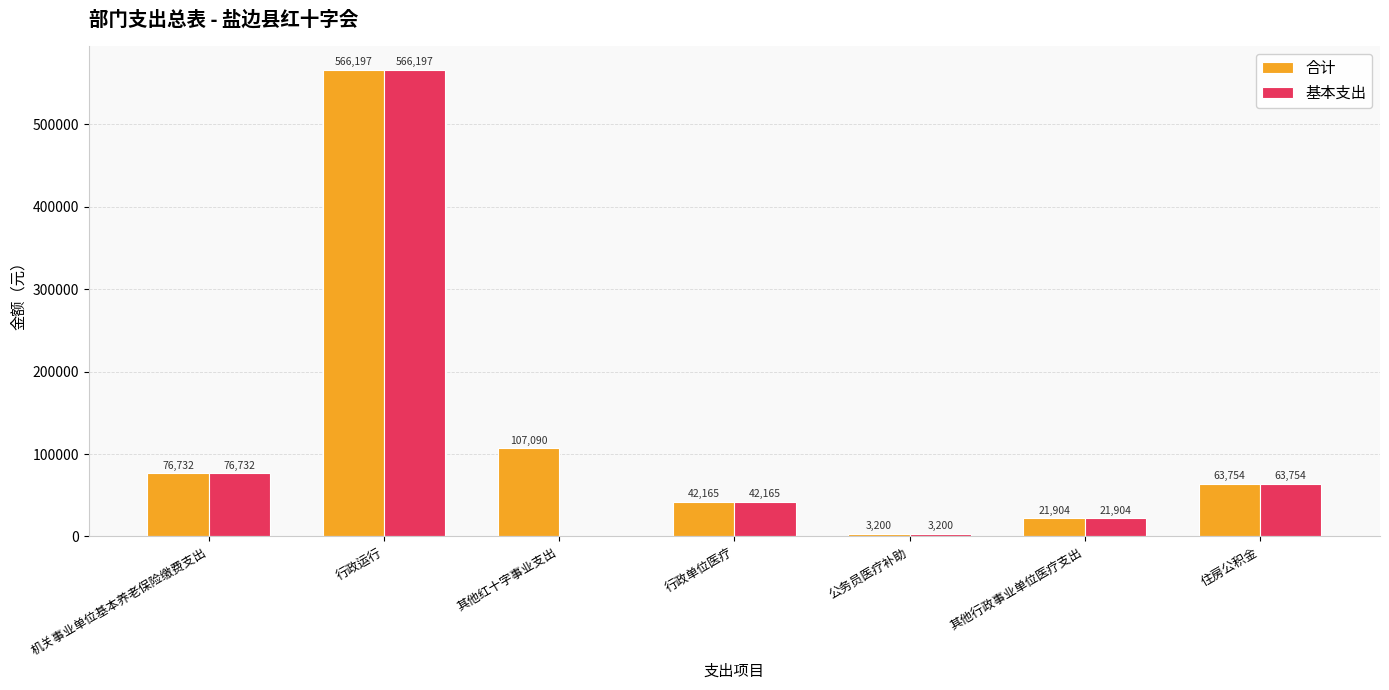

Which series has the largest total across all categories?

合计